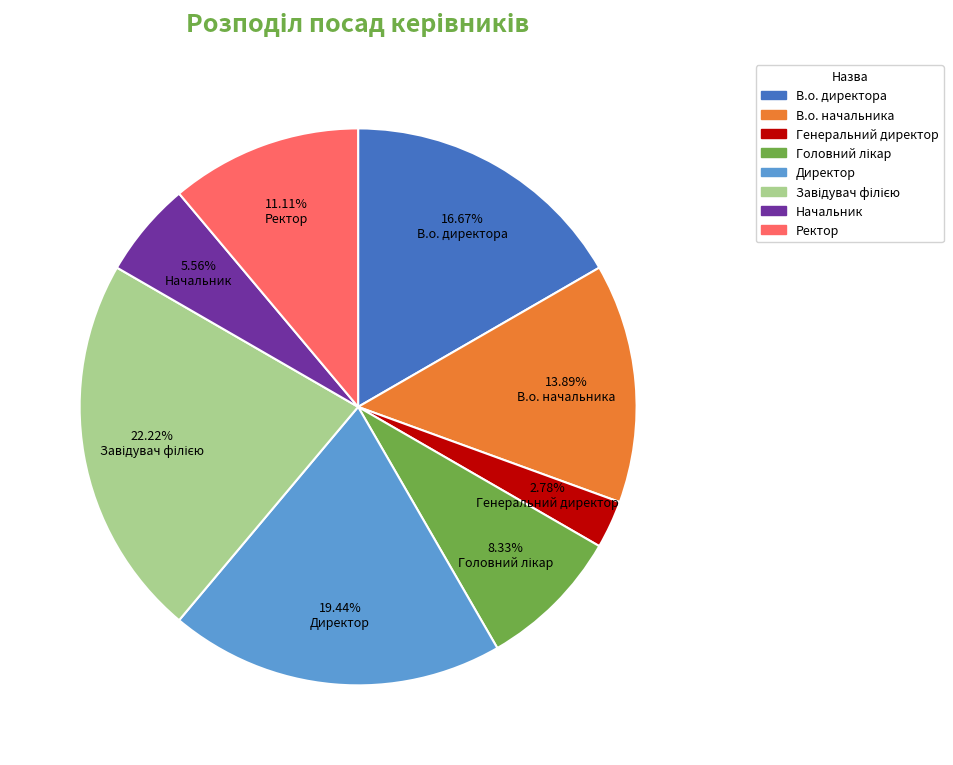

To the nearest percent, what is the average slice percentage?

12%